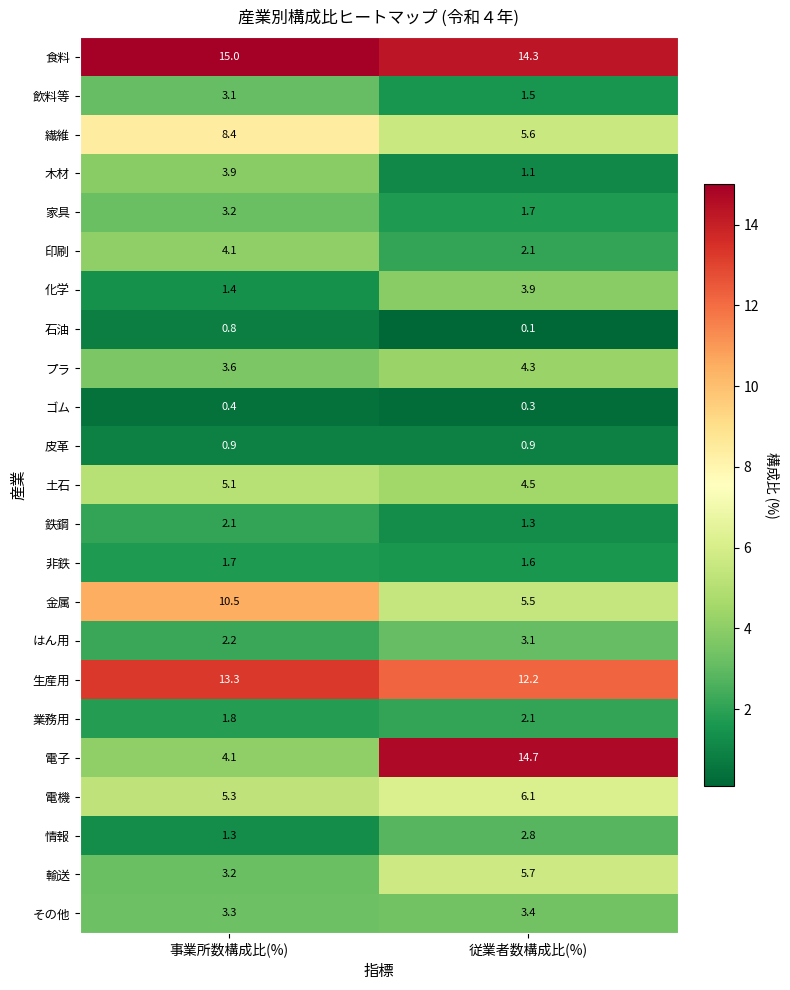

What is the difference between the highest and lowest values at 従業者数構成比(%)?

14.6